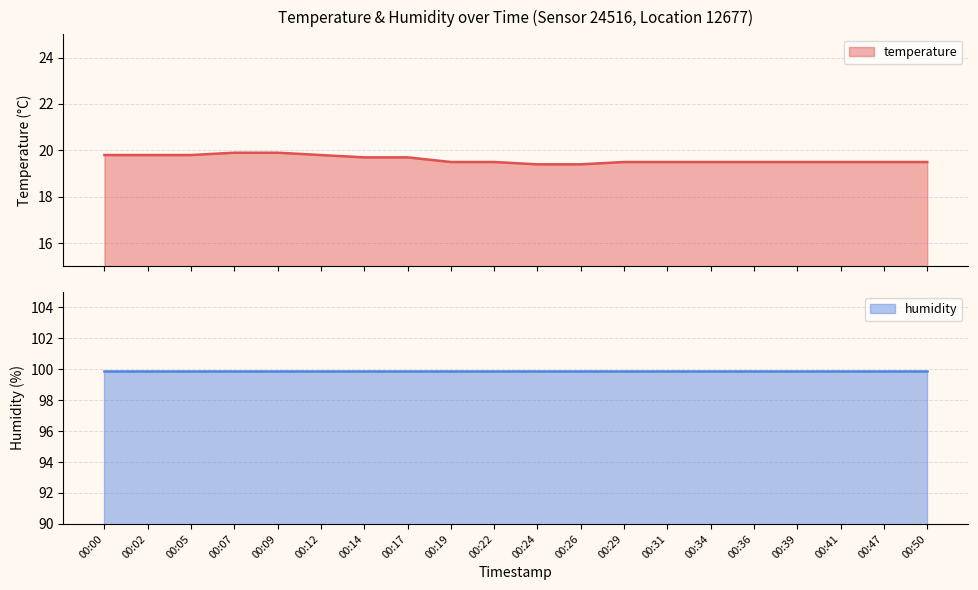

What is the ratio of the value at 00:36 to the value at 00:47?

1.0